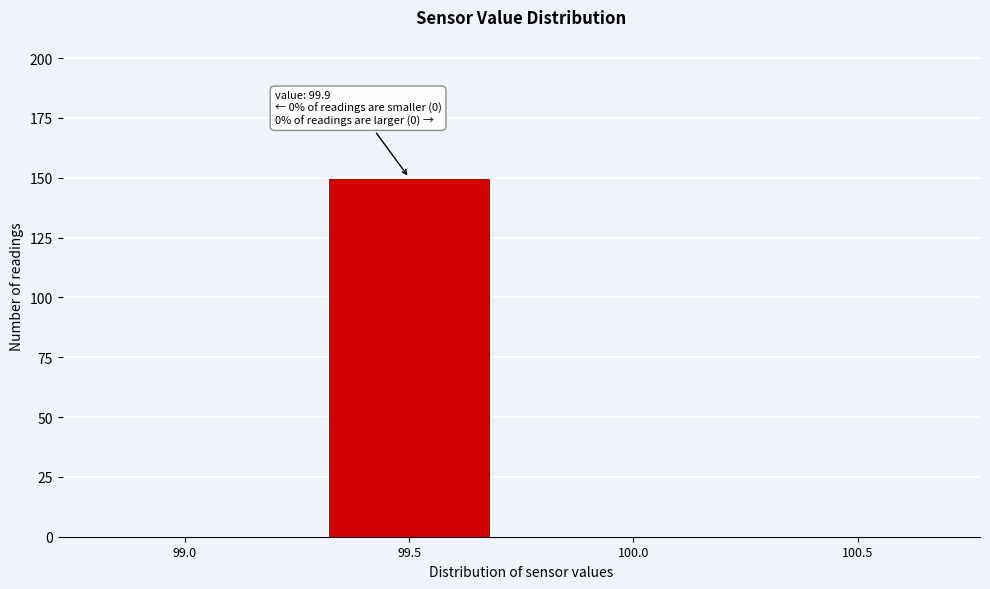

Reading right to left, extract all data points from this chart.

100.5=0	100.0=0	99.5=150	99.0=0